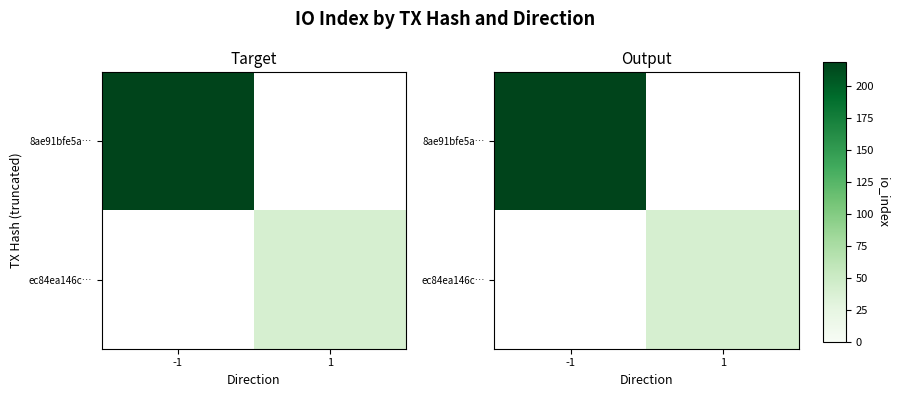

Count the ec84ea146c… values in the range 0 to 41.

2